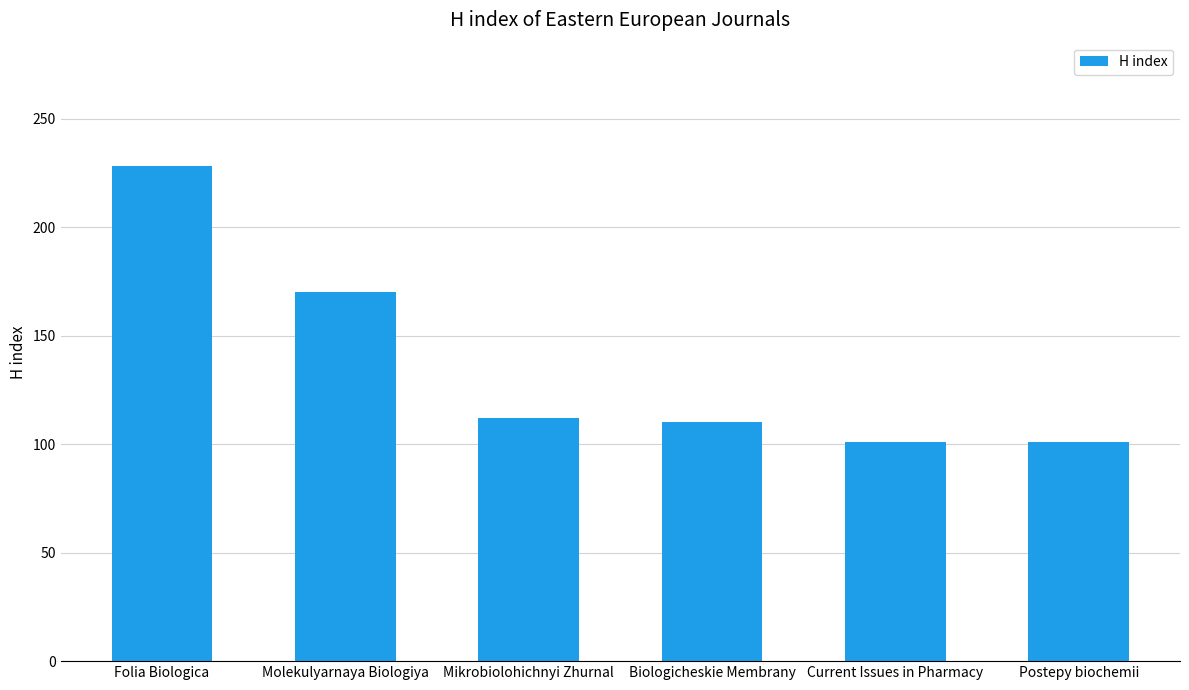

What is the difference between the values at Molekulyarnaya Biologiya and Postepy biochemii?

69